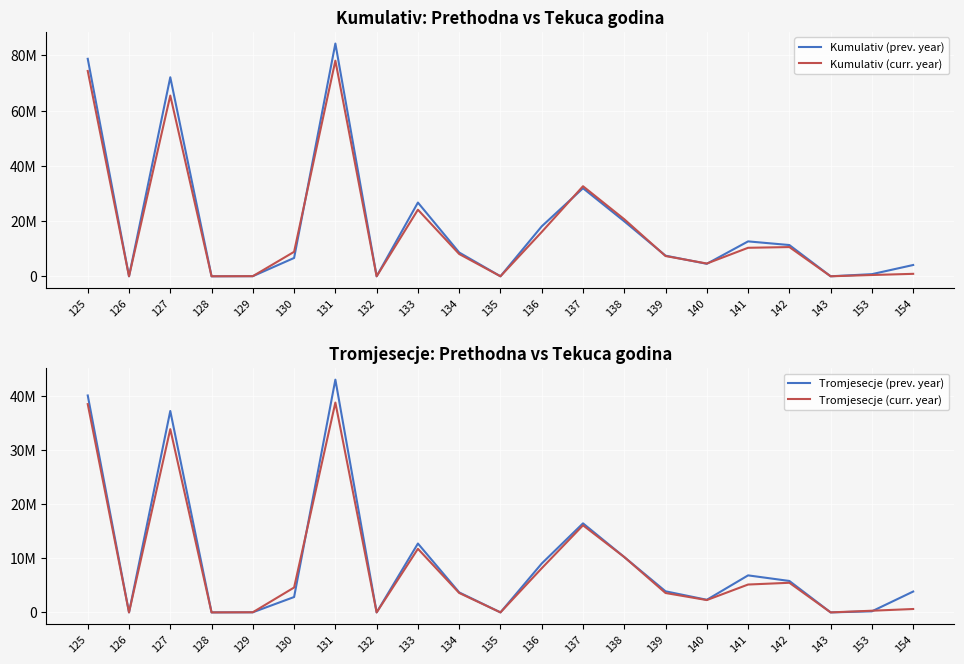

Where is the first local maximum for Tromjesecje (prev. year)?

127